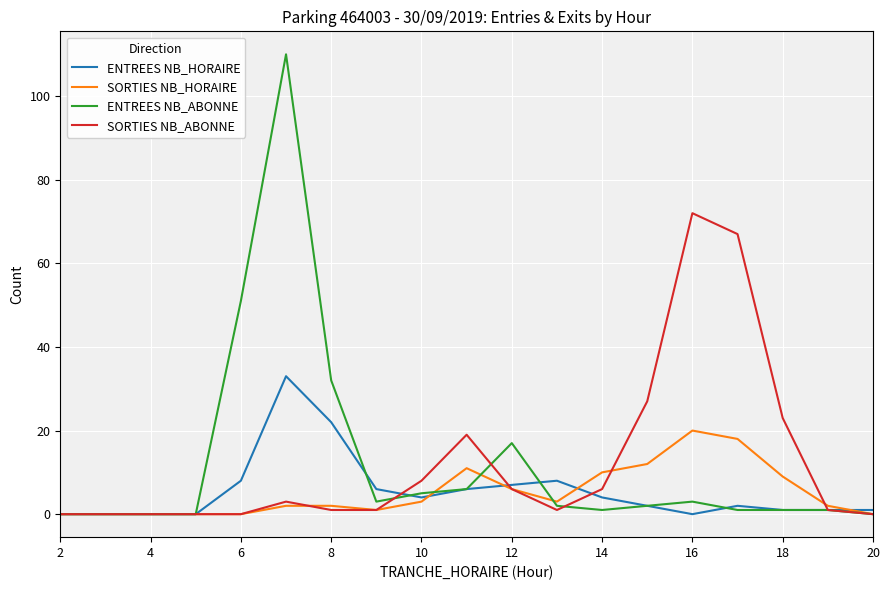

What is the sum of all ENTREES NB_ABONNE values?

235